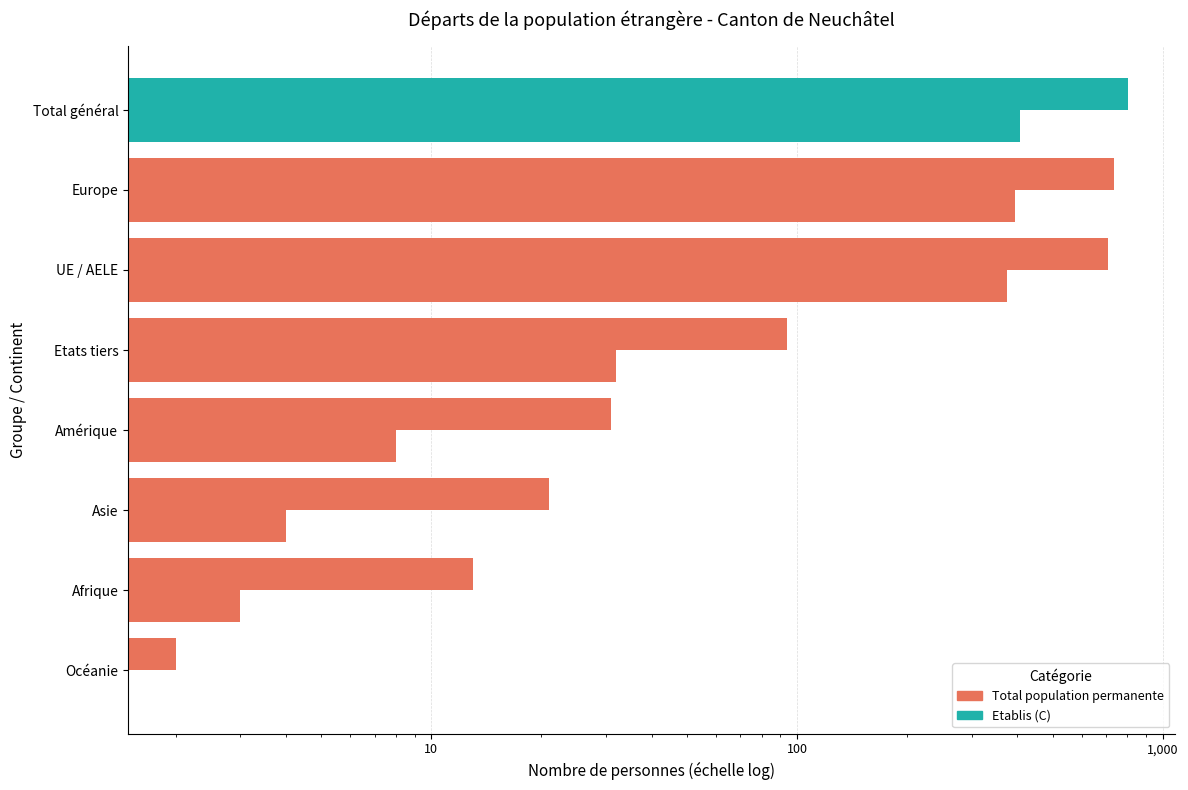

True or false: Etablis (C) has a value of -139 at Océanie.

False